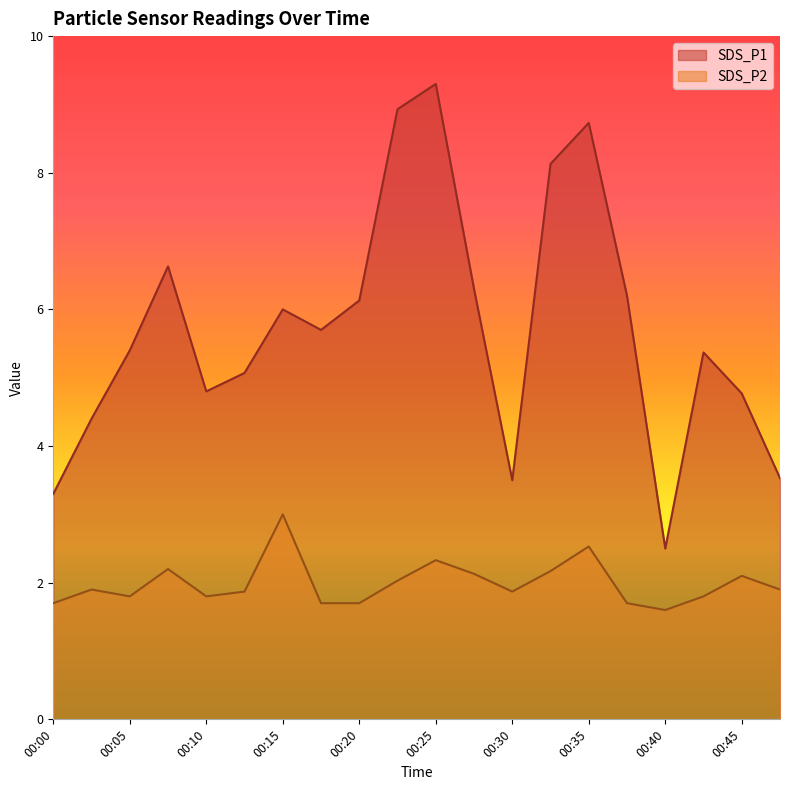

Reading right to left, transcribe all the data shown in this chart.

SDS_P1: 3.5	4.8	5.4	2.5	6.2	8.7	8.1	3.5	6.3	9.3	8.9	6.1	5.7	6.0	5.1	4.8	6.6	5.4	4.4	3.3
SDS_P2: 1.9	2.1	1.8	1.6	1.7	2.5	2.2	1.9	2.1	2.3	2.0	1.7	1.7	3.0	1.9	1.8	2.2	1.8	1.9	1.7